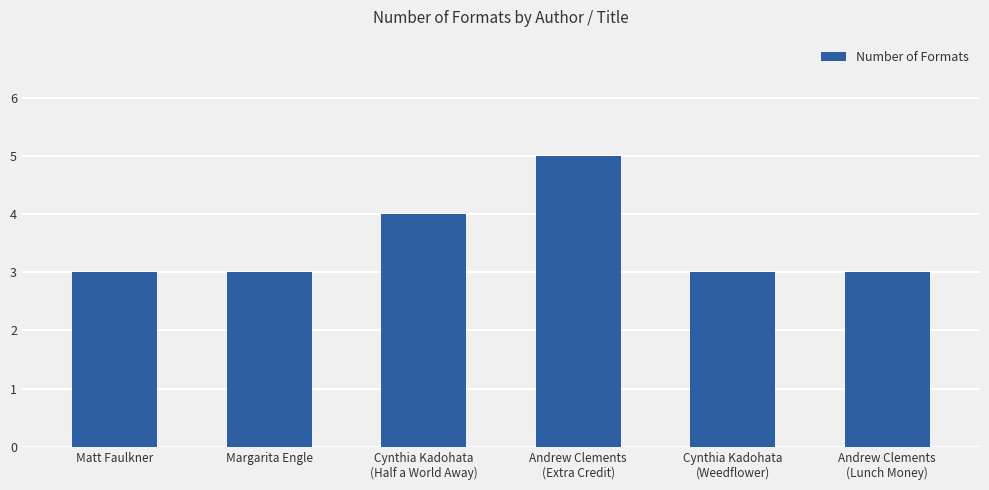

Reading left to right, list all the values displayed in this chart.

3	3	4	5	3	3